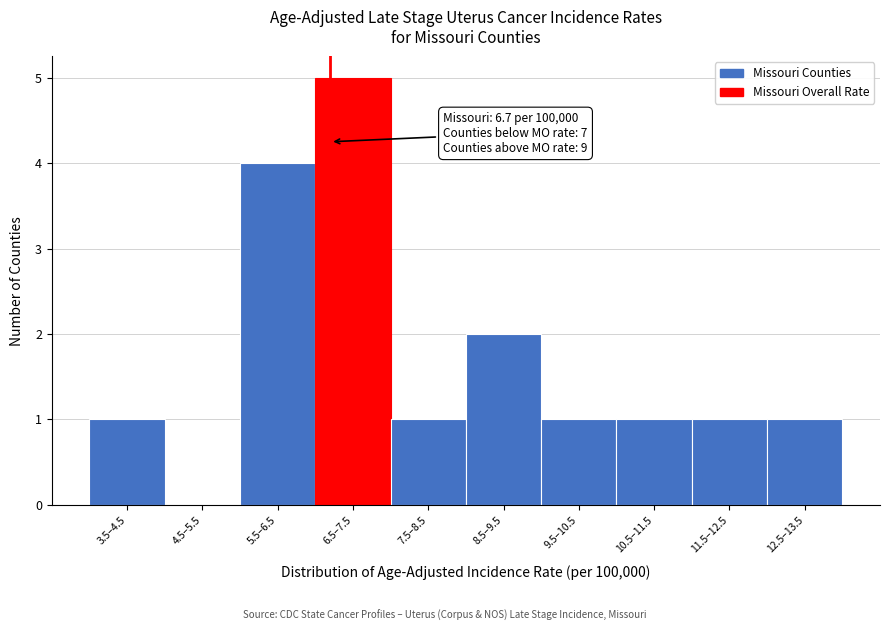

Reading right to left, transcribe all the data shown in this chart.

12.5–13.5=1	11.5–12.5=1	10.5–11.5=1	9.5–10.5=1	8.5–9.5=2	7.5–8.5=1	6.5–7.5=5	5.5–6.5=4	4.5–5.5=0	3.5–4.5=1